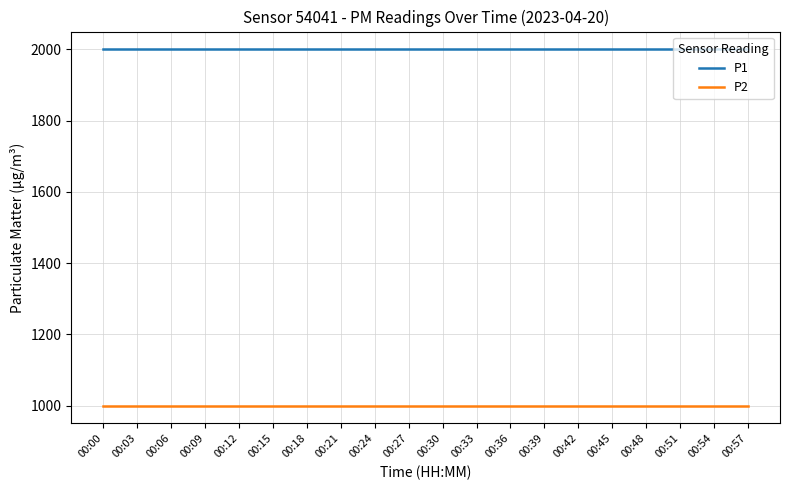

Is it true that P2 equals 999.9 at 00:30?

True